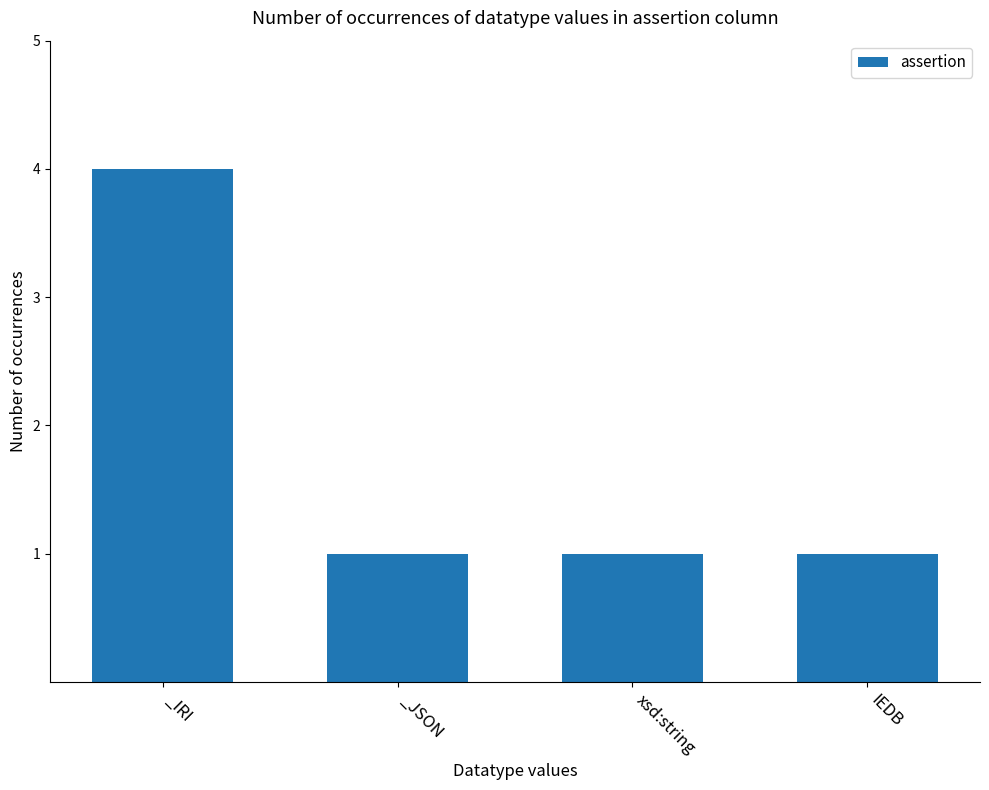

What is the minimum value shown in the chart?

1